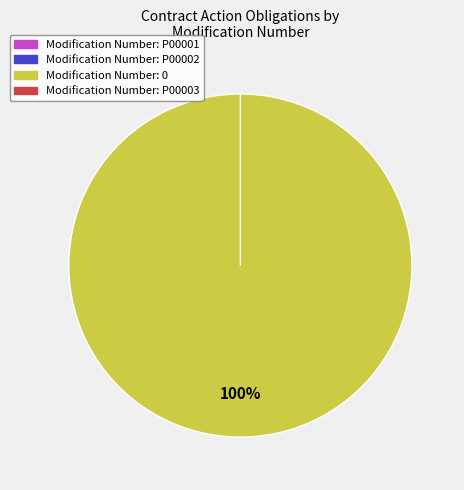

To the nearest percent, what is the difference between the largest and smallest slice percentages?

100%